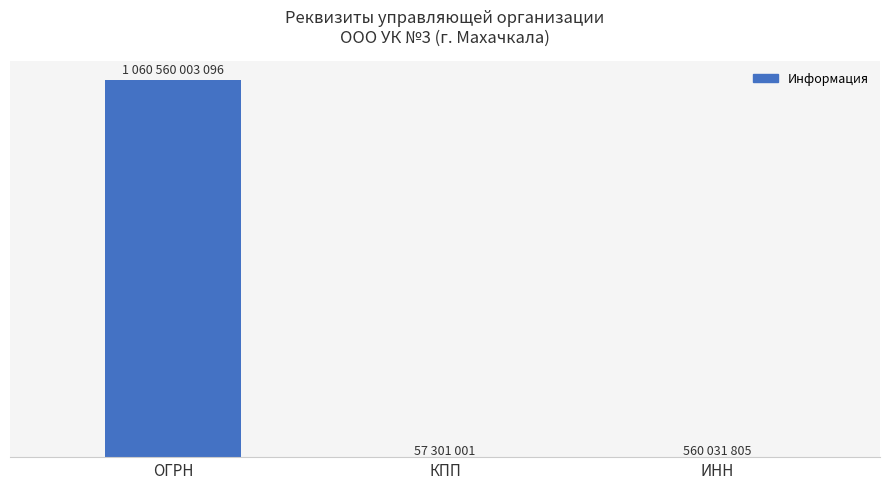

Is it true that the value at ИНН is 149686783?

False